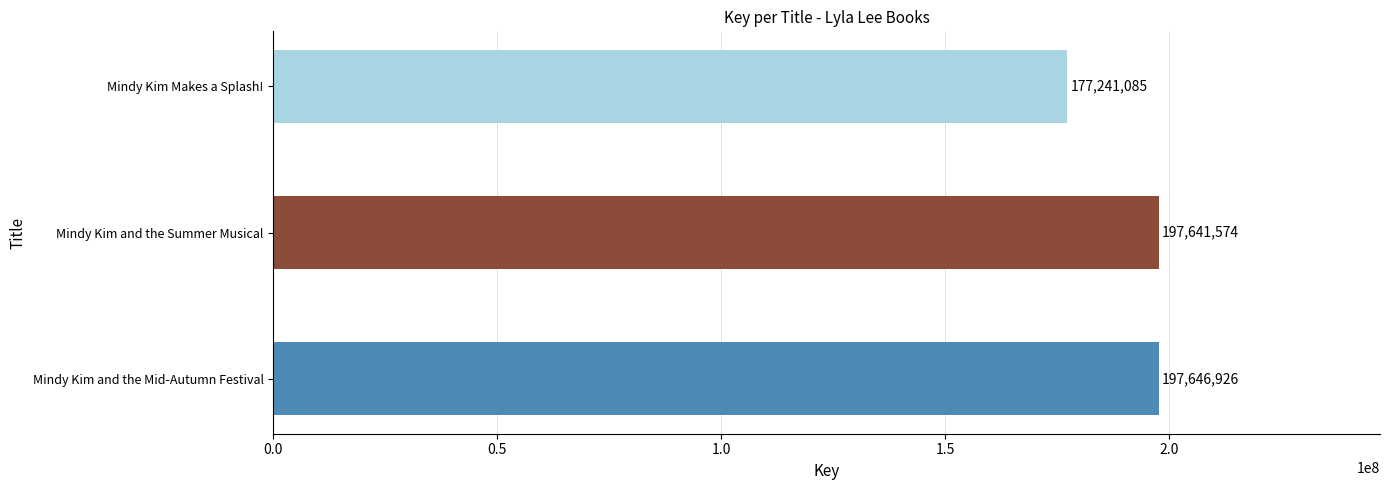

What is the sum of all values?

572529585